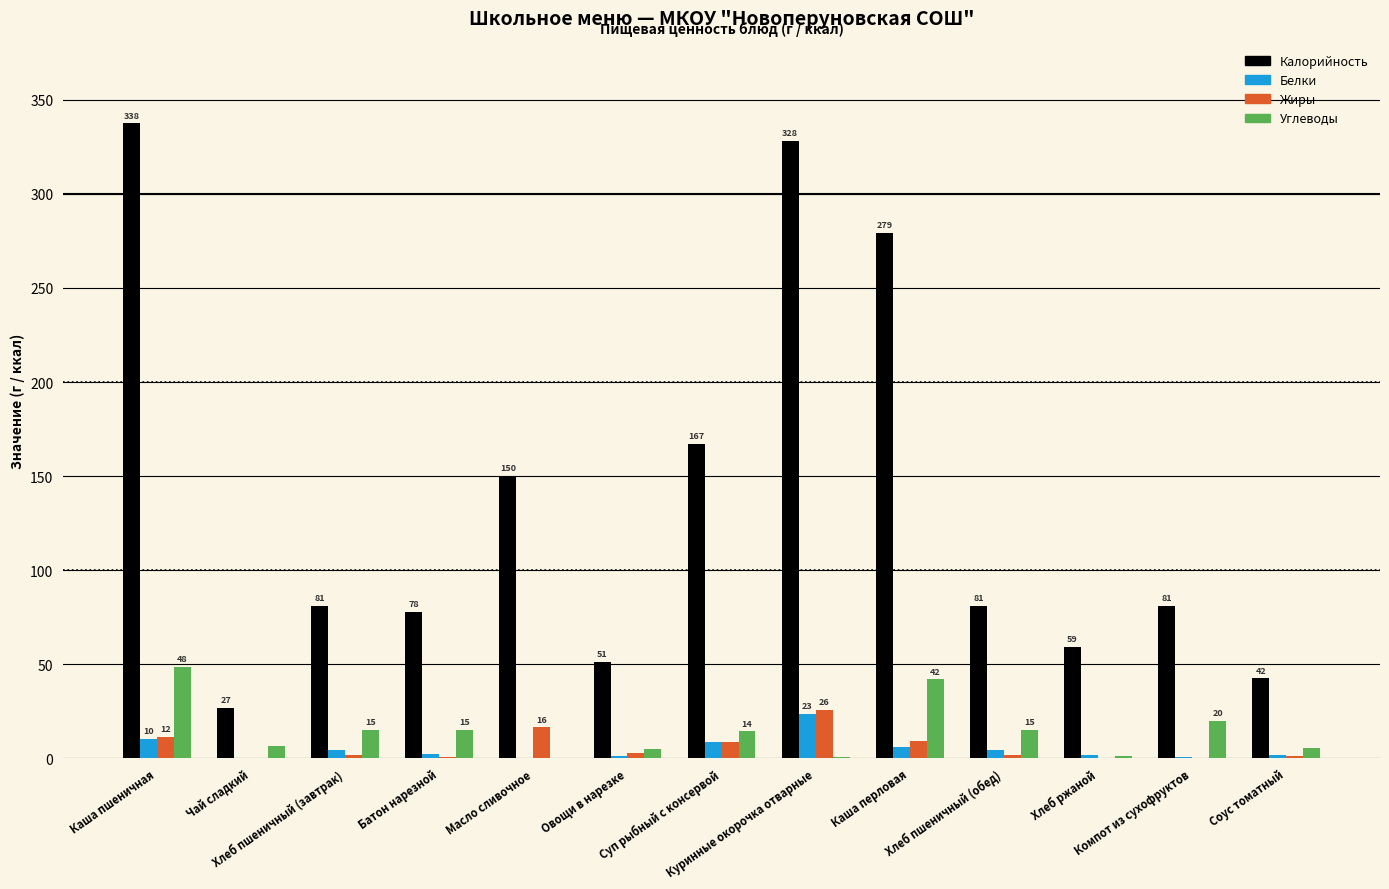

What is the highest value of the Углеводы series?

48.5